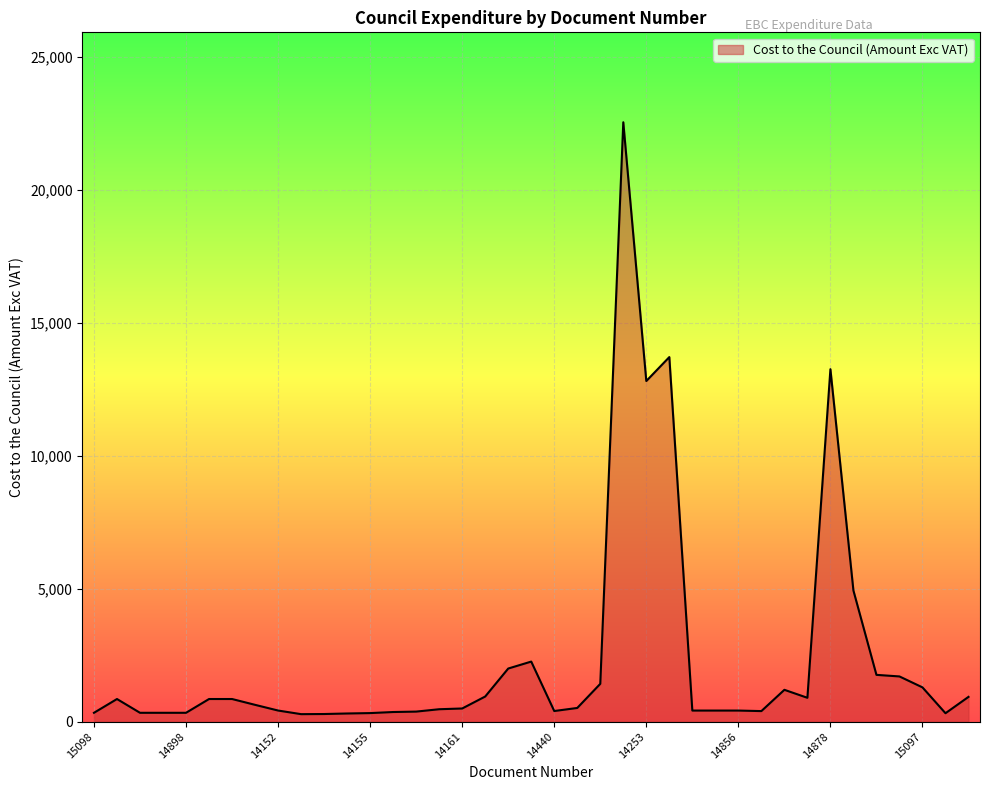

What is the maximum value shown in the chart?

22539.0